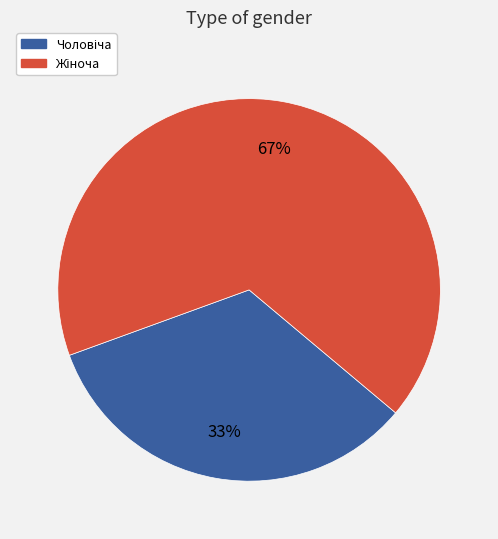

To the nearest percent, what is the average slice percentage?

50%